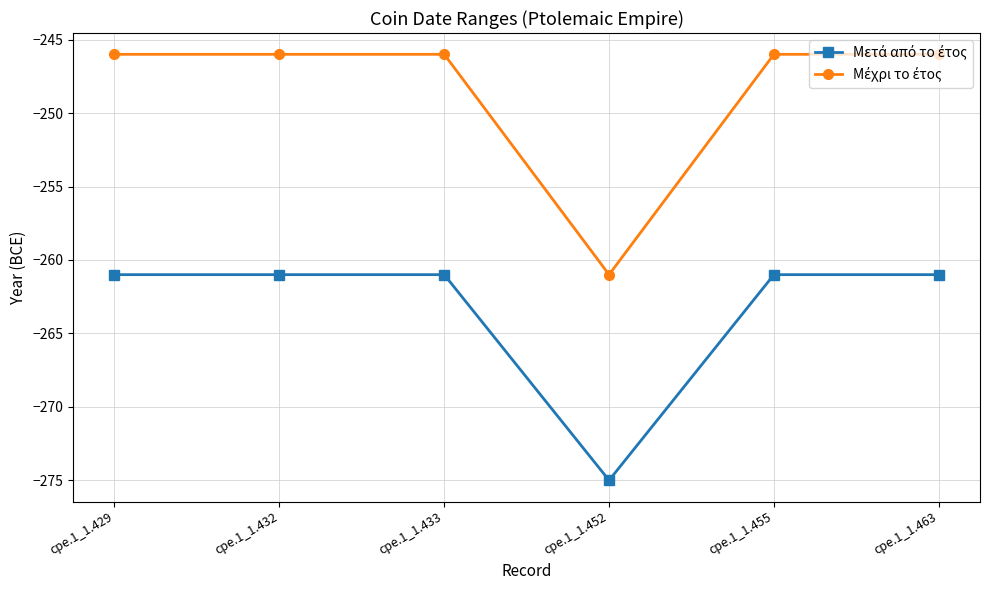

What is the maximum value shown in the chart?

-246